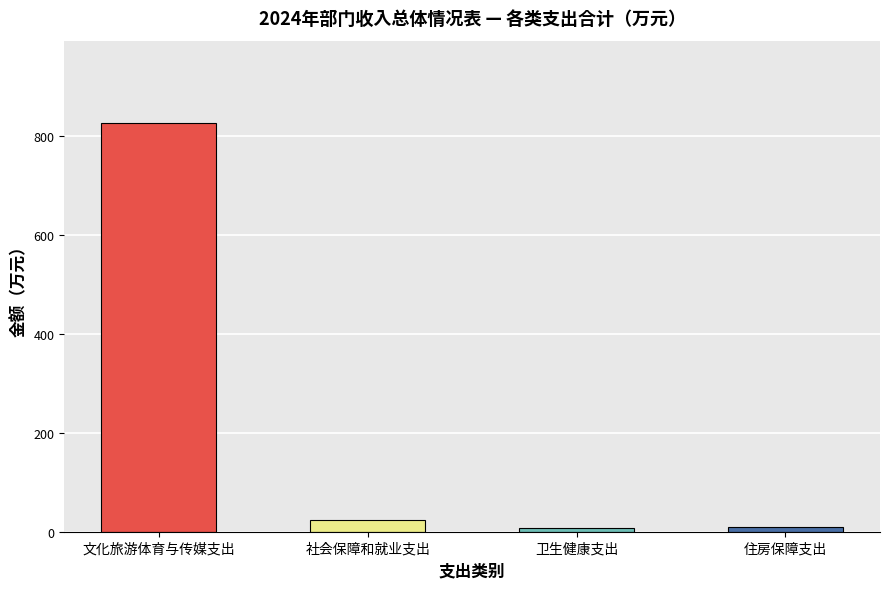

List the labels in order of 本级财政拨款 value, largest first.

文化旅游体育与传媒支出, 社会保障和就业支出, 住房保障支出, 卫生健康支出